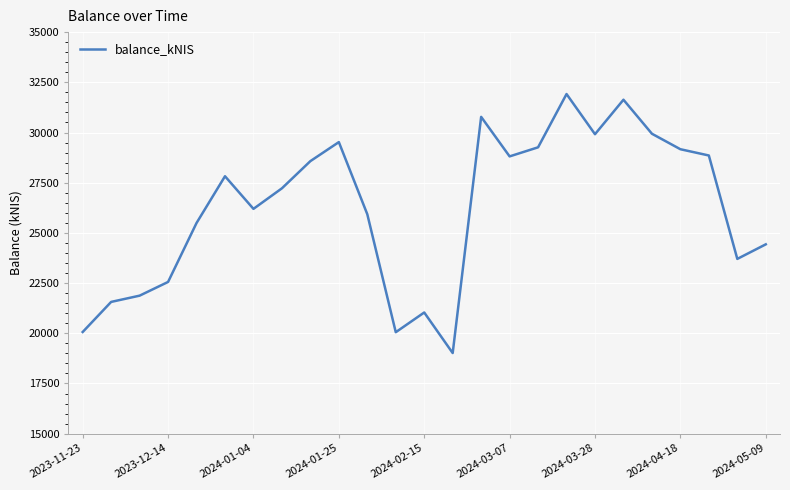

What is the difference between the maximum and minimum values?

12899.1